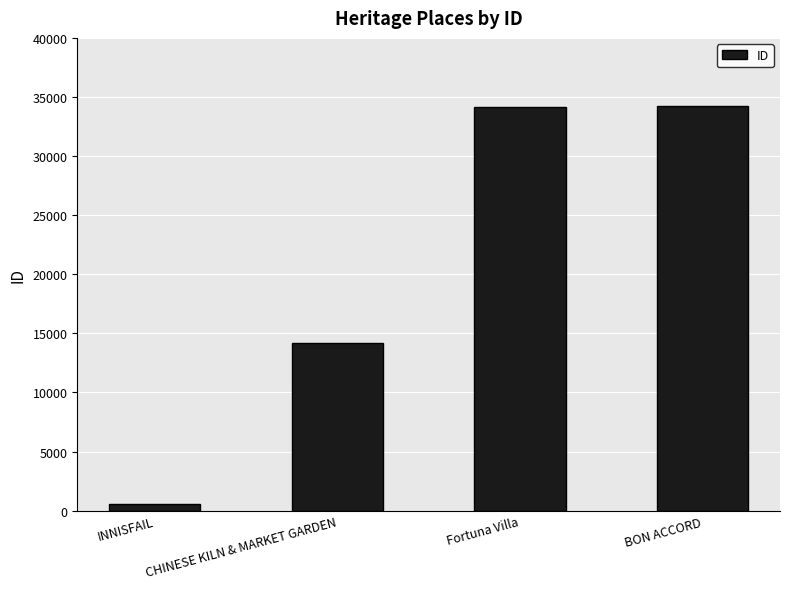

What is the value of the 2nd bar from the left?

14222